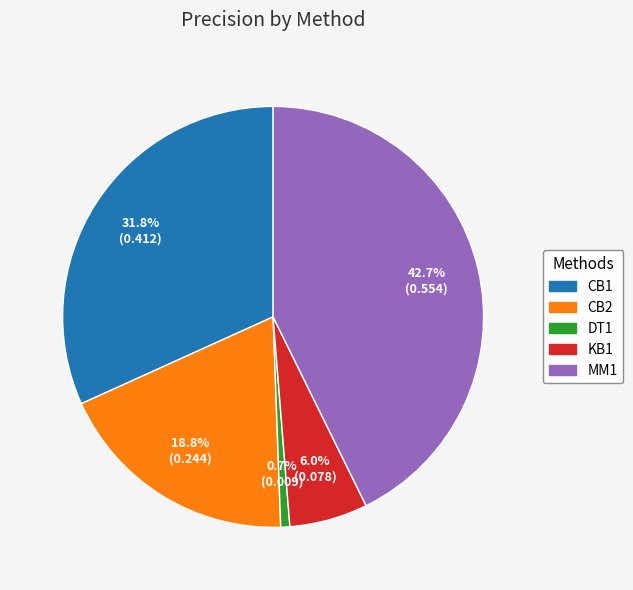

Does DT1 account for over 50% of the chart?

No